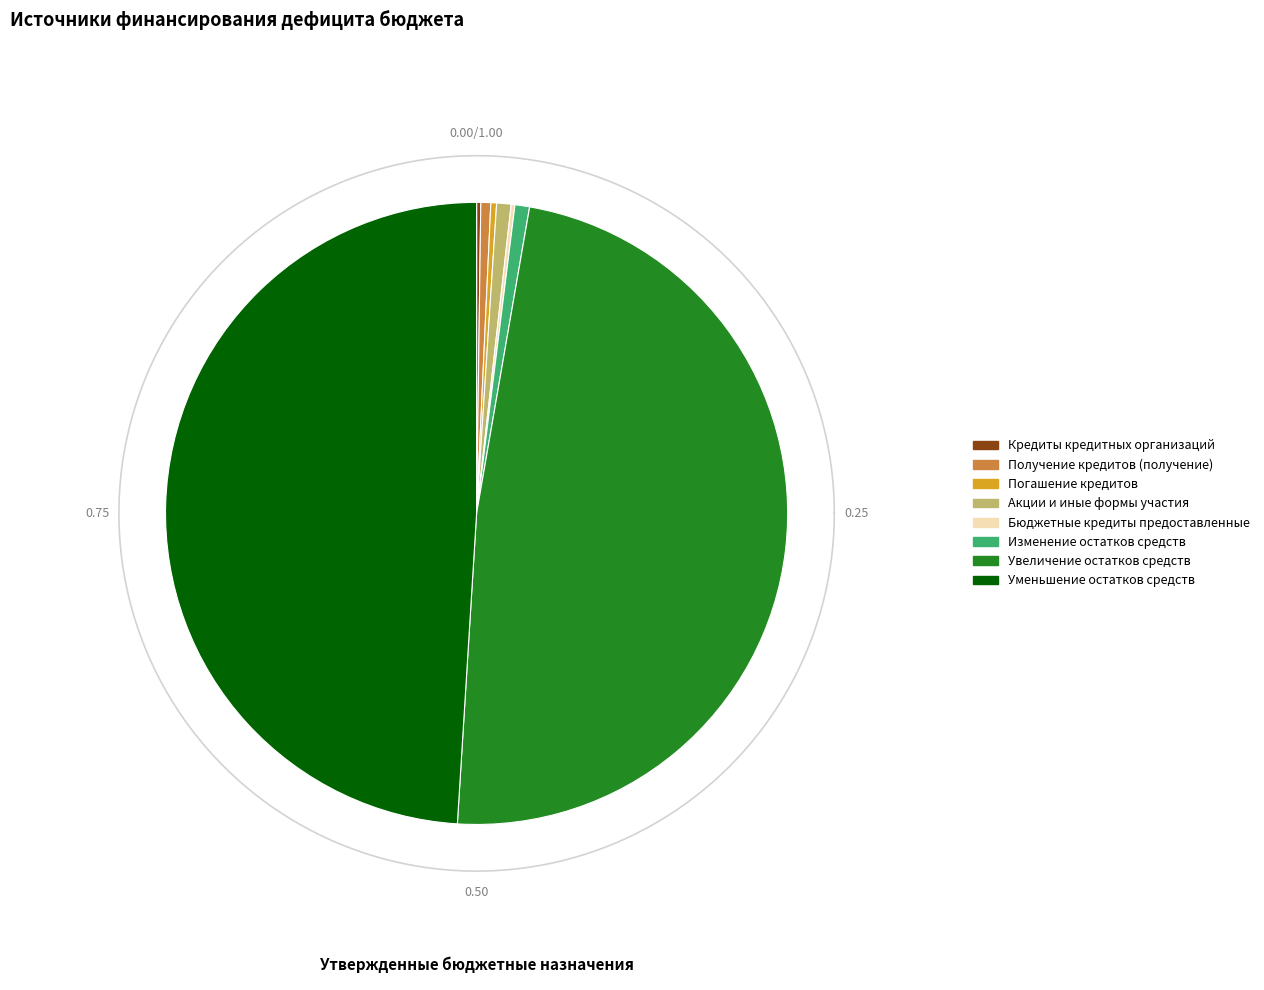

What percentage do Изменение остатков средств and Получение кредитов (получение) together represent?

1.3%